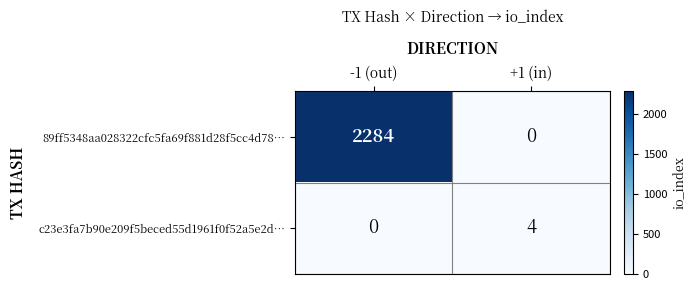

Count the number of categories in the chart.

2